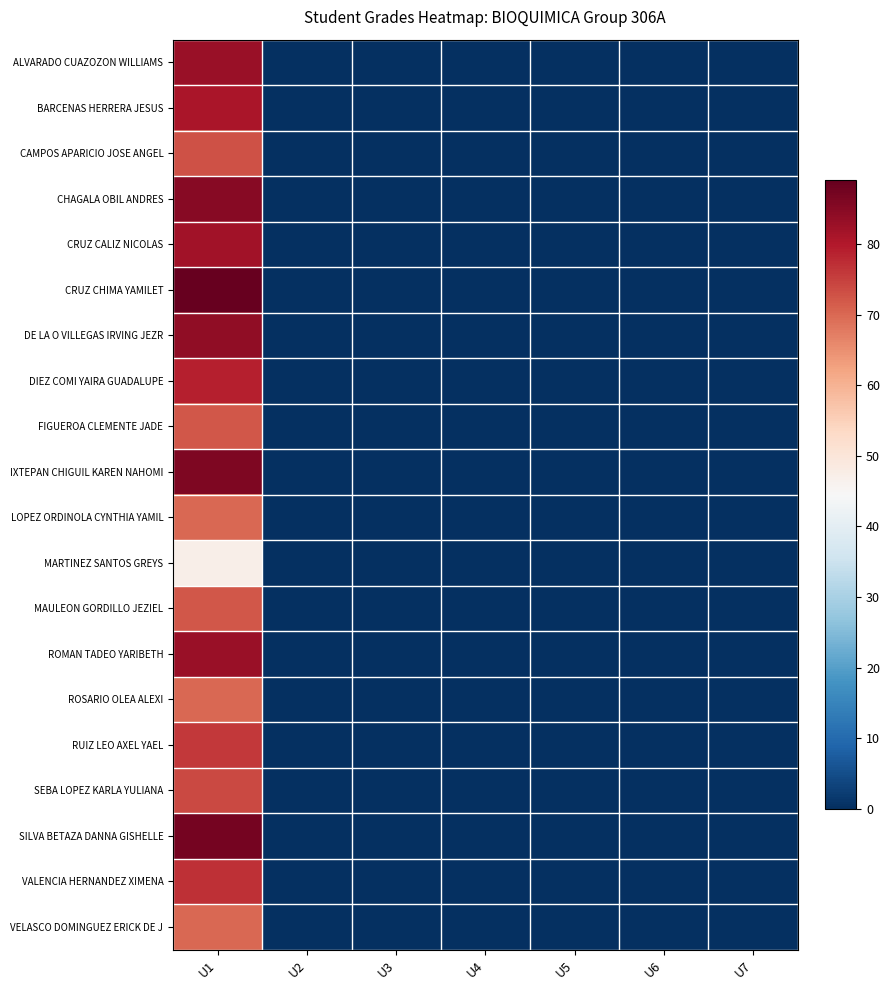

List the series in order of their peak value, lowest first.

MARTINEZ SANTOS GREYS, LOPEZ ORDINOLA CYNTHIA YAMIL, ROSARIO OLEA ALEXI, VELASCO DOMINGUEZ ERICK DE J, FIGUEROA CLEMENTE JADE, MAULEON GORDILLO JEZIEL, CAMPOS APARICIO JOSE ANGEL, SEBA LOPEZ KARLA YULIANA, RUIZ LEO AXEL YAEL, VALENCIA HERNANDEZ XIMENA, DIEZ COMI YAIRA GUADALUPE, BARCENAS HERRERA JESUS, CRUZ CALIZ NICOLAS, ALVARADO CUAZOZON WILLIAMS, ROMAN TADEO YARIBETH, DE LA O VILLEGAS IRVING JEZR, CHAGALA OBIL ANDRES, IXTEPAN CHIGUIL KAREN NAHOMI, SILVA BETAZA DANNA GISHELLE, CRUZ CHIMA YAMILET